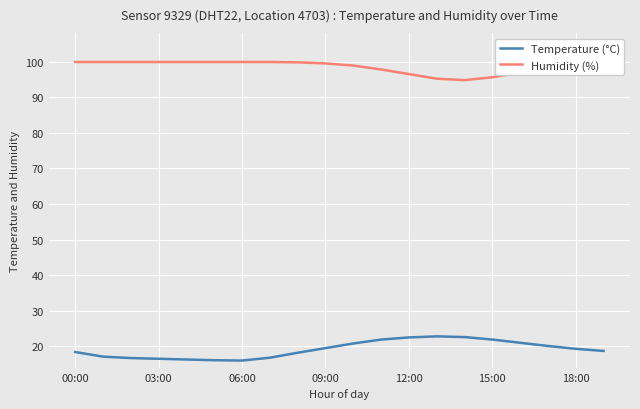

What is the lowest value of the Temperature (°C) series?

16.0